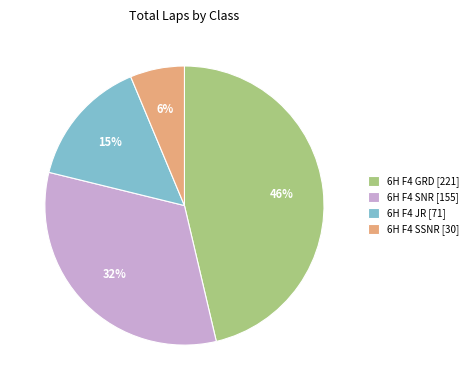

True or false: 6H F4 SNR [155] accounts for 32% of the total.

True